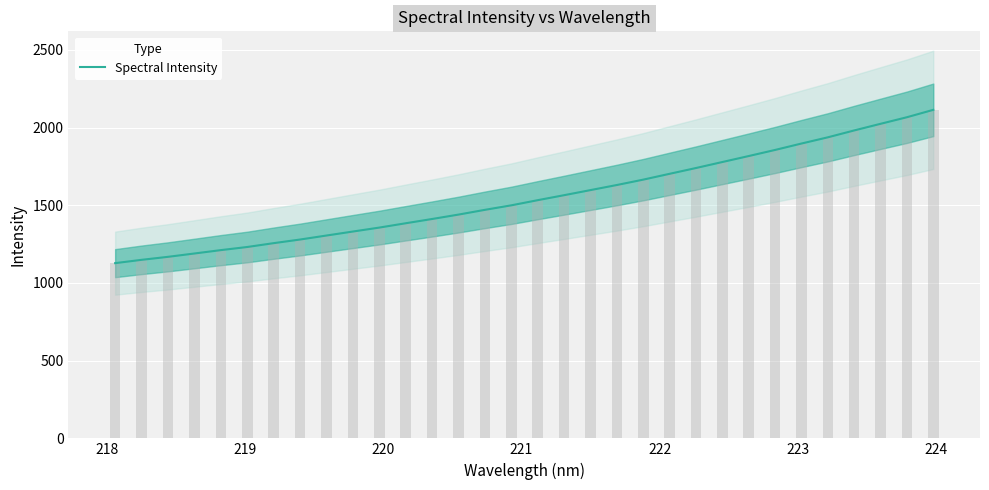

Does the chart contain stacked bars?

No